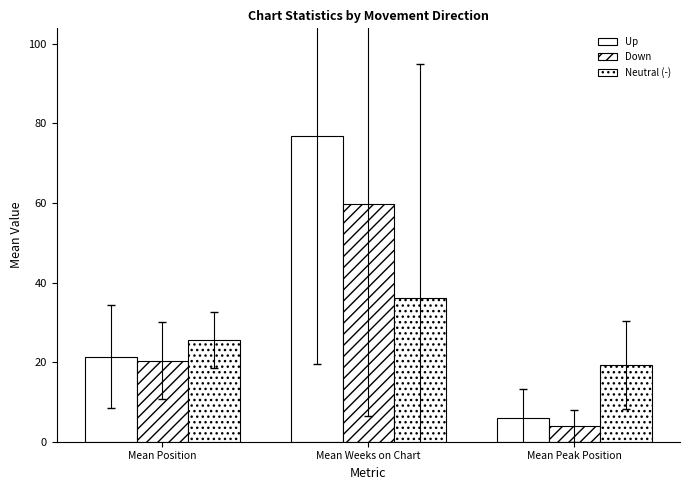

How many values in the Down series exceed 20?

2